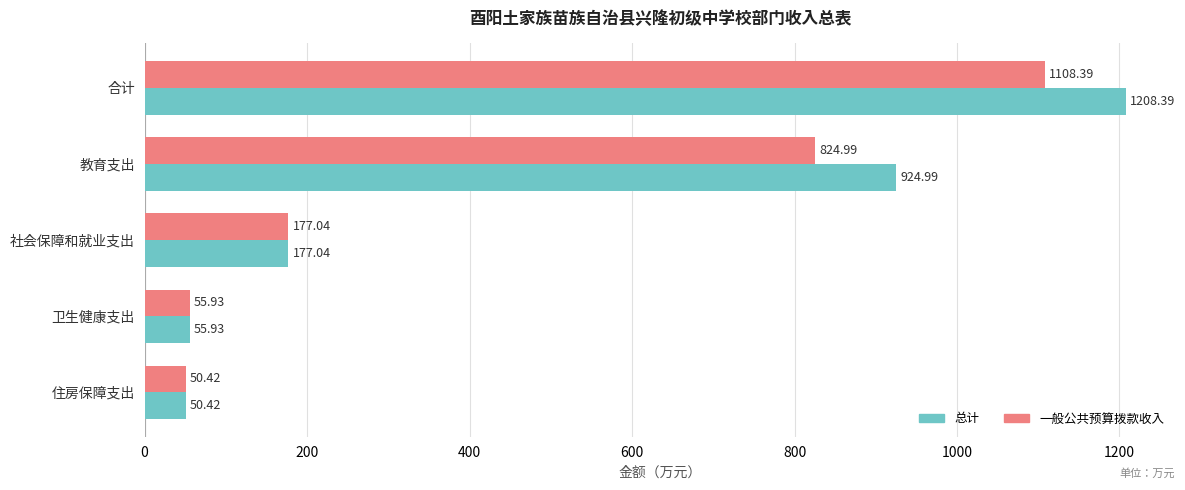

How many data points does each series have?

5